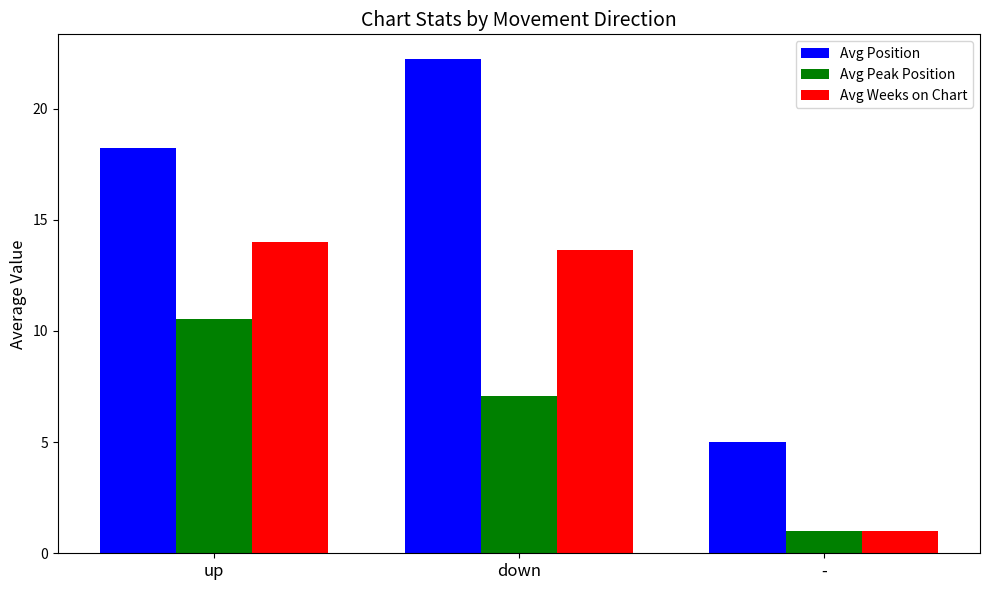

What are all the series names shown in the legend?

Avg Position, Avg Peak Position, Avg Weeks on Chart